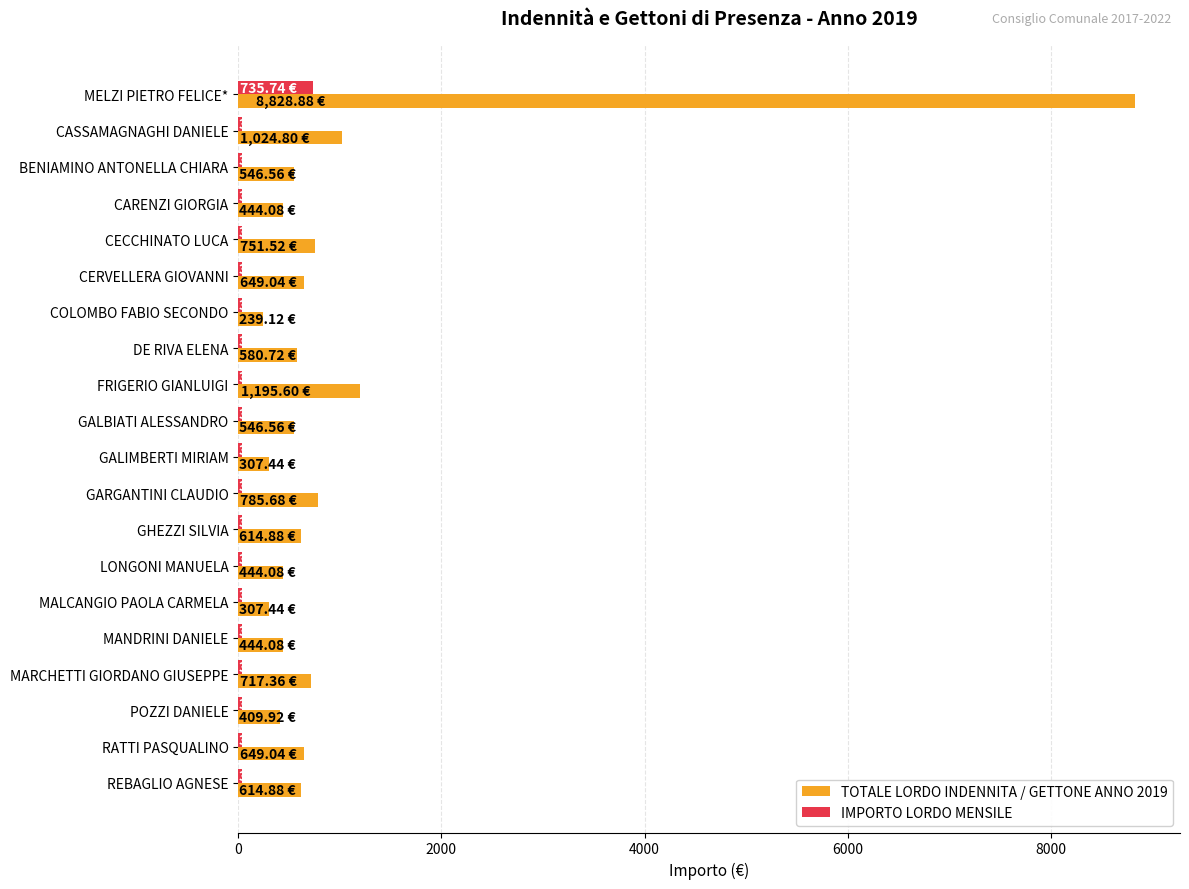

List the series in order of their overall mean, lowest first.

IMPORTO LORDO MENSILE, TOTALE LORDO INDENNITA / GETTONE ANNO 2019